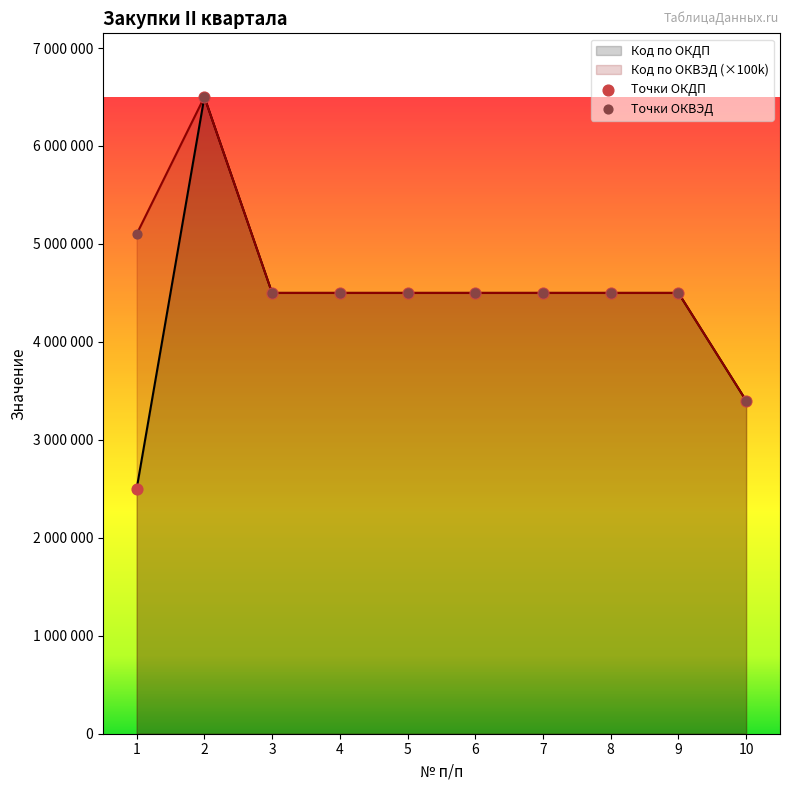

Which series reaches the maximum Y coordinate?

Код по ОКВЭД